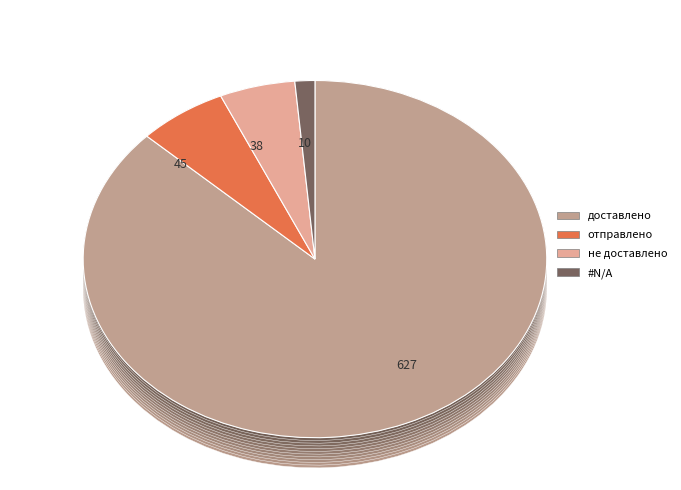

Rank the categories by value from lowest to highest.

#N/A, не доставлено, отправлено, доставлено